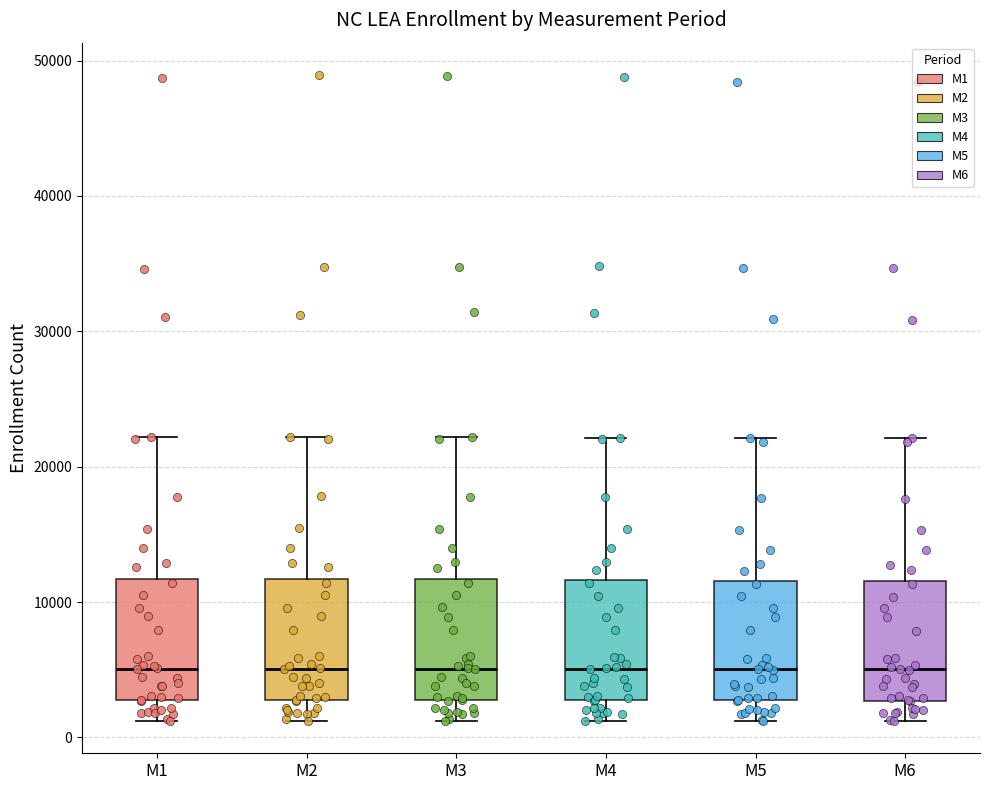

Reading left to right, read every box against the y-axis: the position of its median line, the range the box covers, and the ends of its whiskers. The values are not printed on the chart, so give them approximately, as read against the axis.

M1: median 5000, box 3000 to 12000, whiskers 1000 to 22000
M2: median 5000, box 3000 to 12000, whiskers 1000 to 22000
M3: median 5000, box 3000 to 12000, whiskers 1000 to 22000
M4: median 5000, box 3000 to 12000, whiskers 1000 to 22000
M5: median 5000, box 3000 to 12000, whiskers 1000 to 22000
M6: median 5000, box 3000 to 12000, whiskers 1000 to 22000